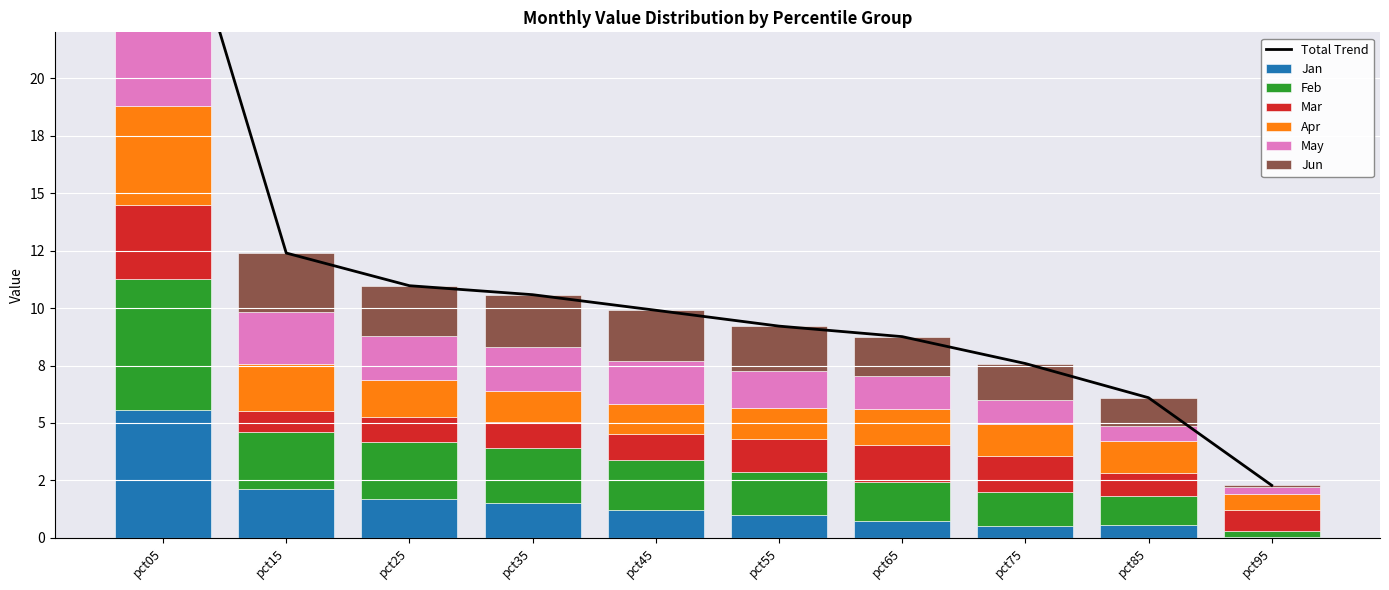

How many categories are shown in the chart?

10